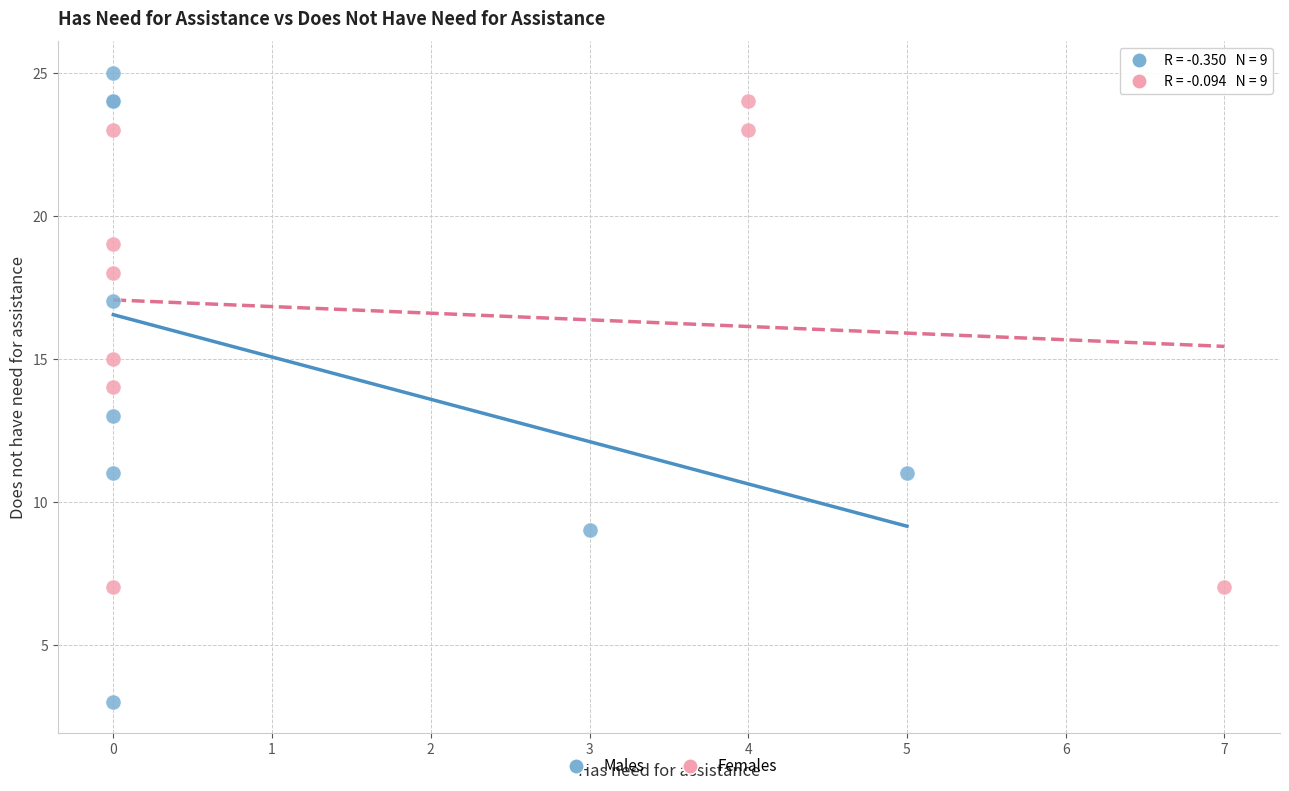

Which series has the widest spread of Y values?

Males